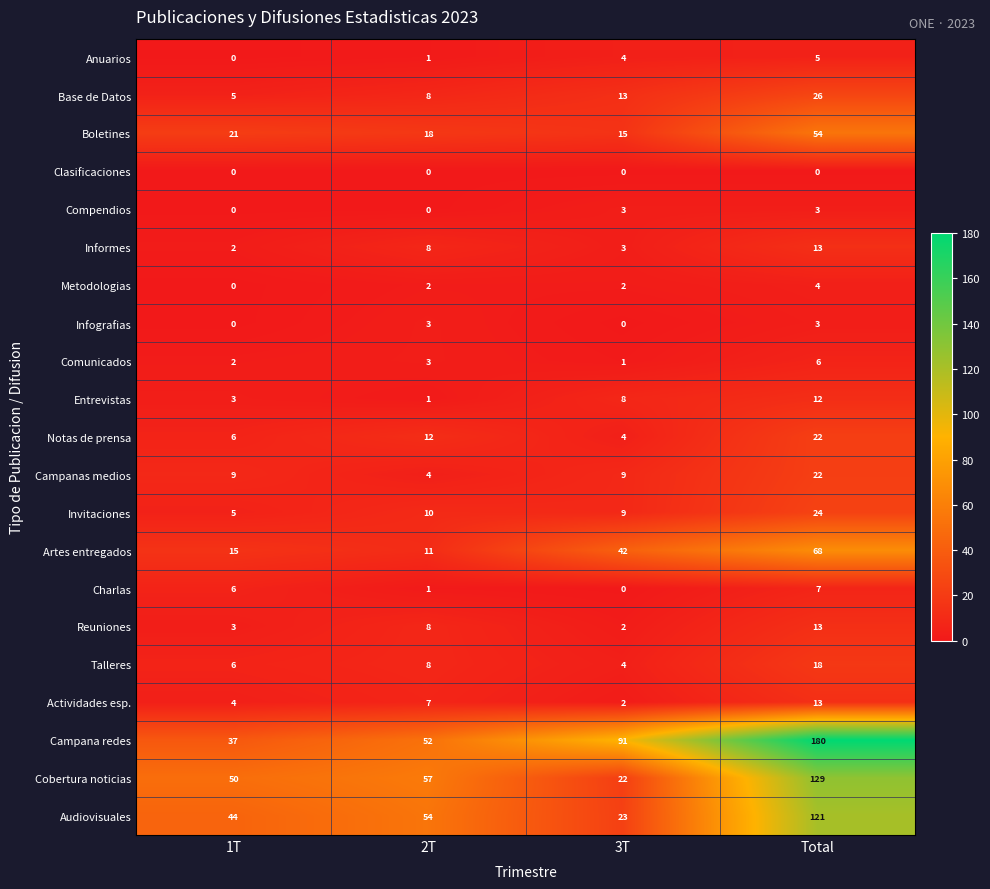

At how many categories does at least one series exceed 152?

1